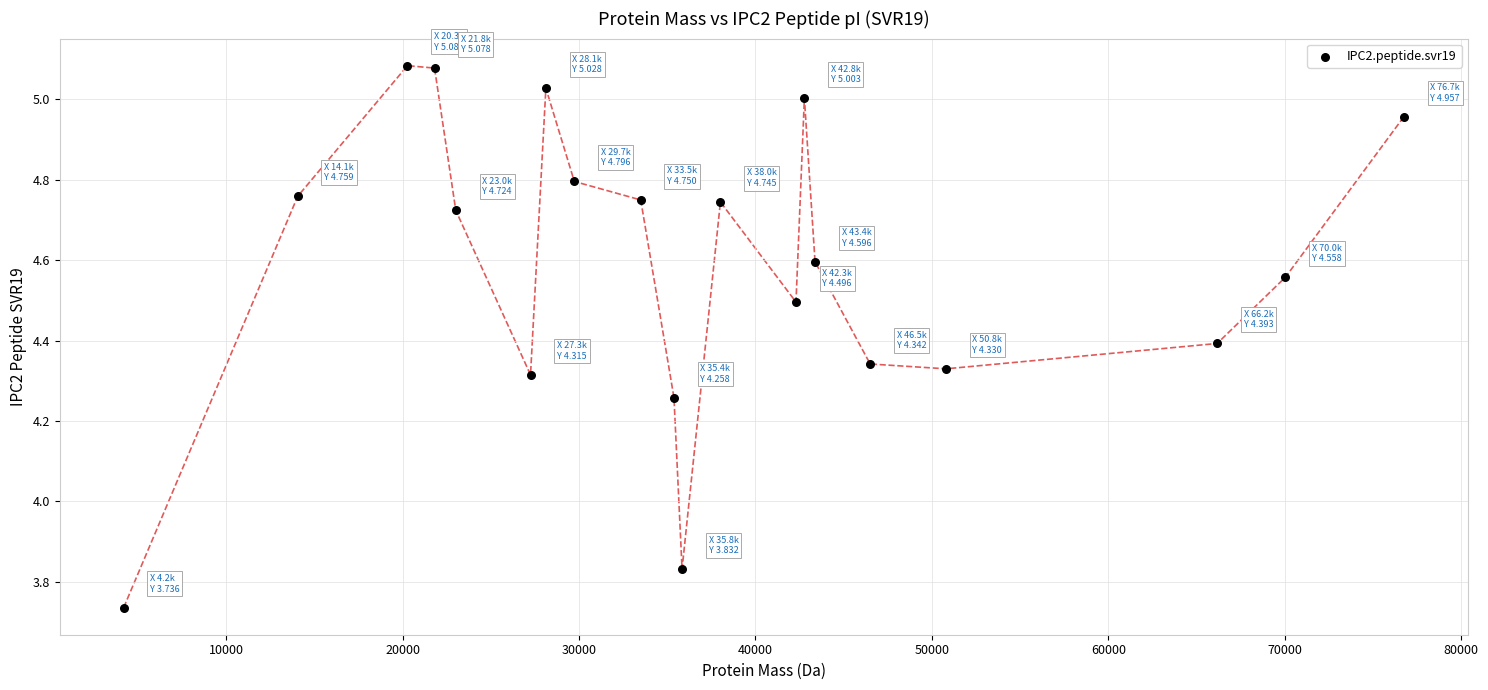

What is the range of X values (max minus min)?

72547.0